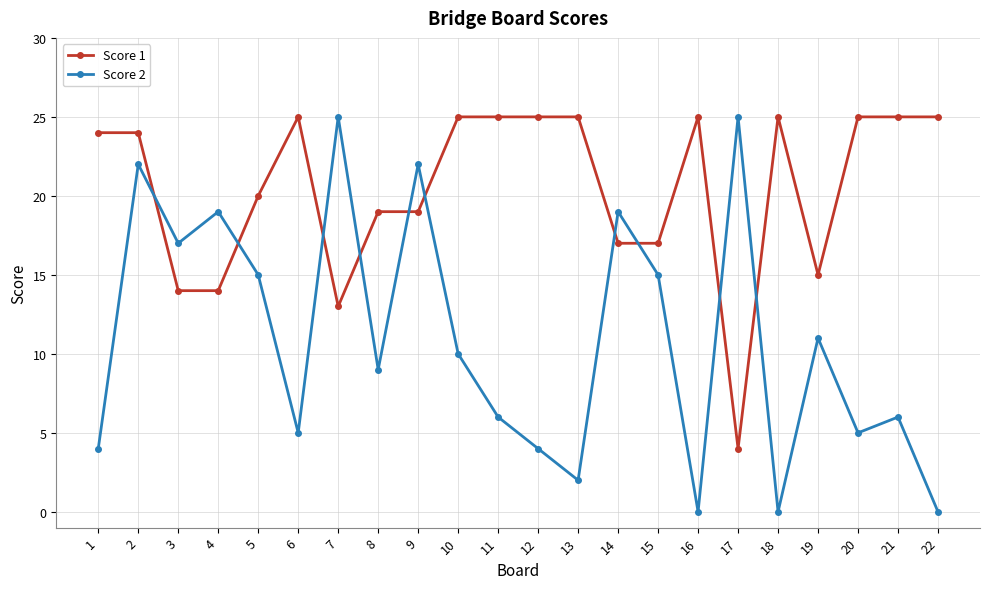

How many data points does each series have?

22